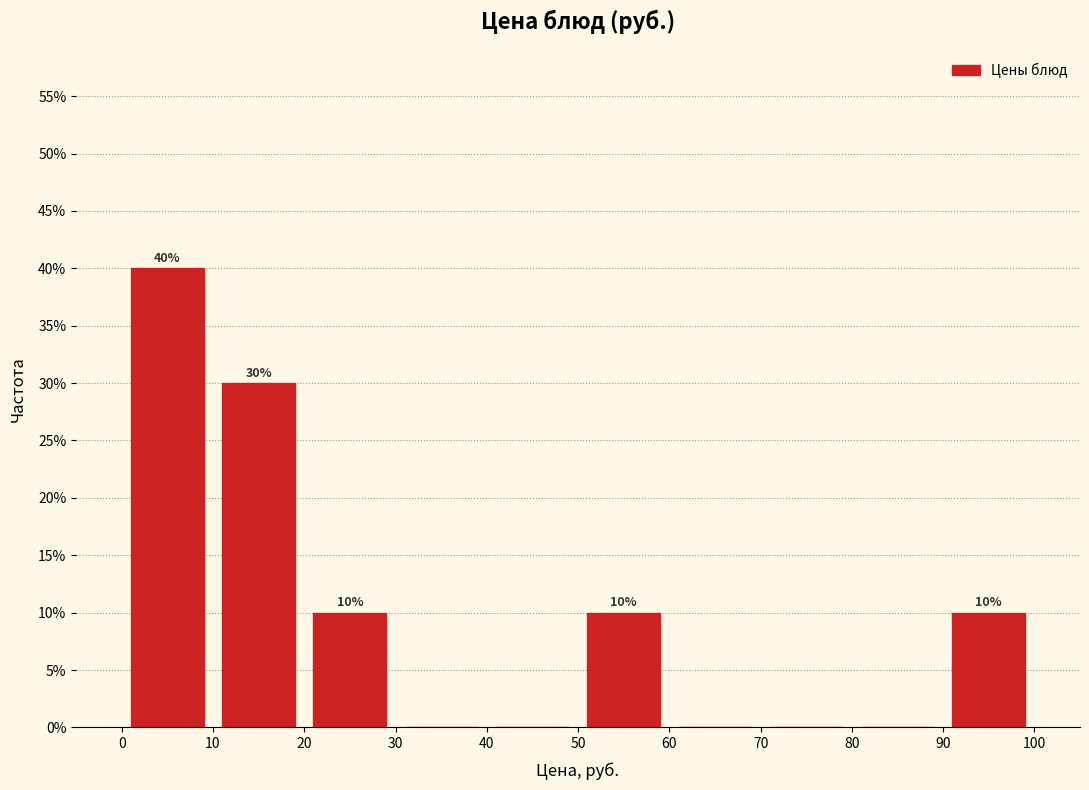

Which range on the x-axis has the tallest bar?

0 to 10